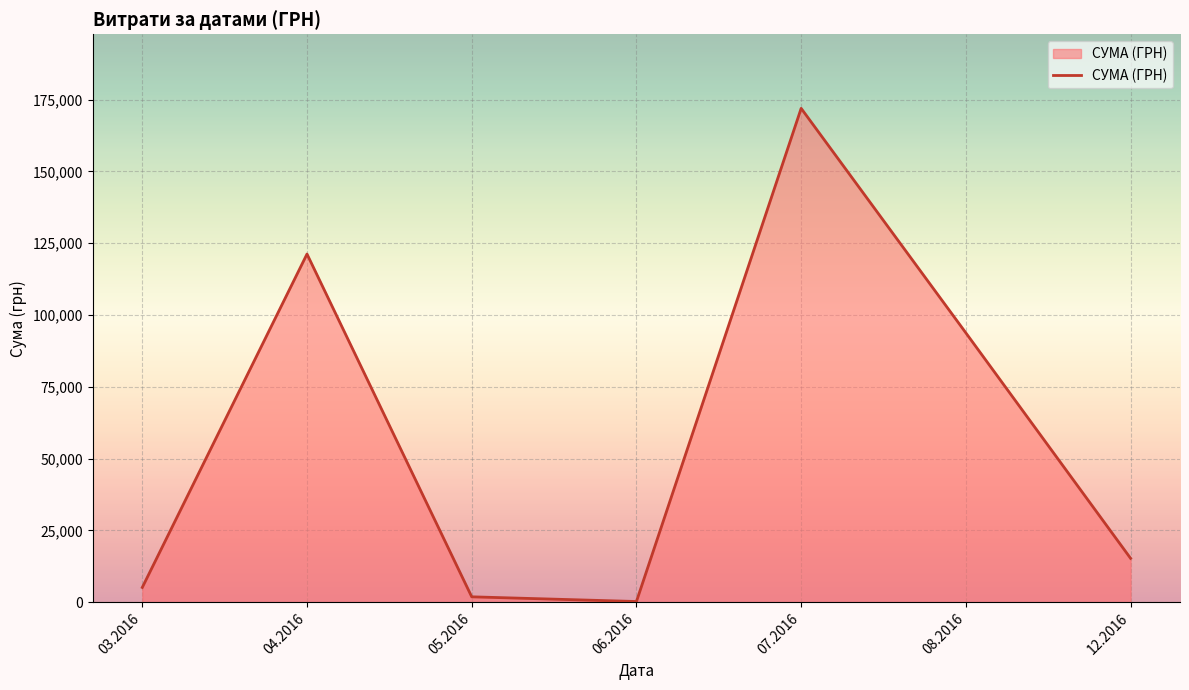

How many series are shown in this chart?

1